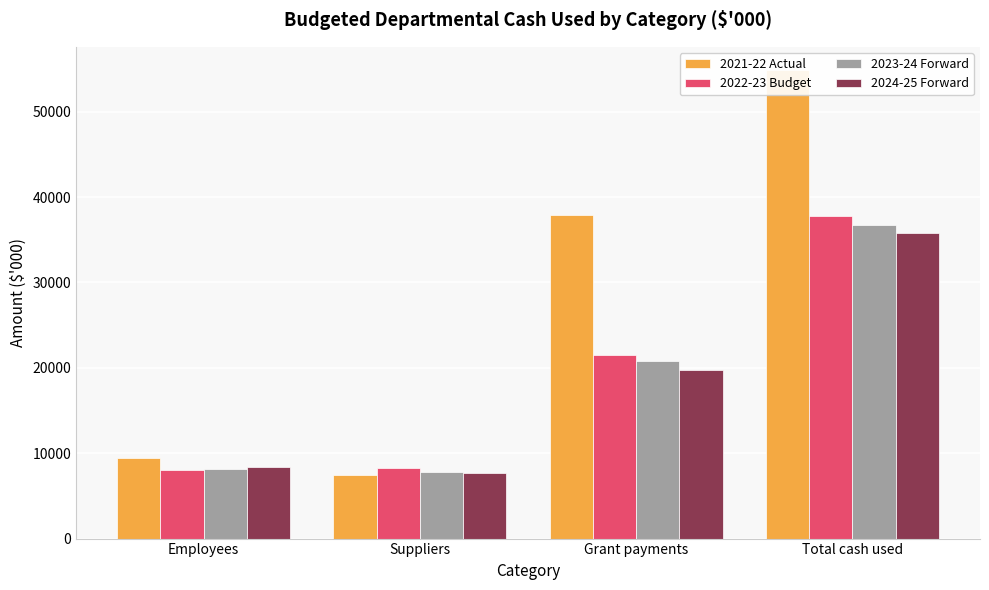

What is the sum of the 2024-25 Forward values at Employees and Total cash used?

44081